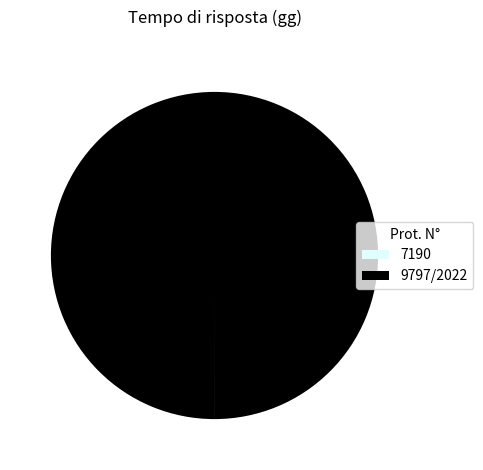

What is the majority slice?

9797/2022